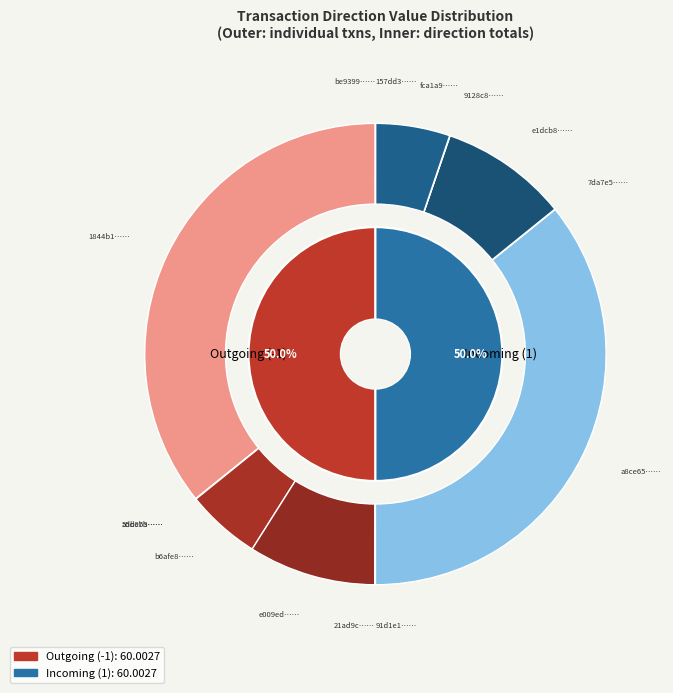

How many segments does this pie chart have?

14